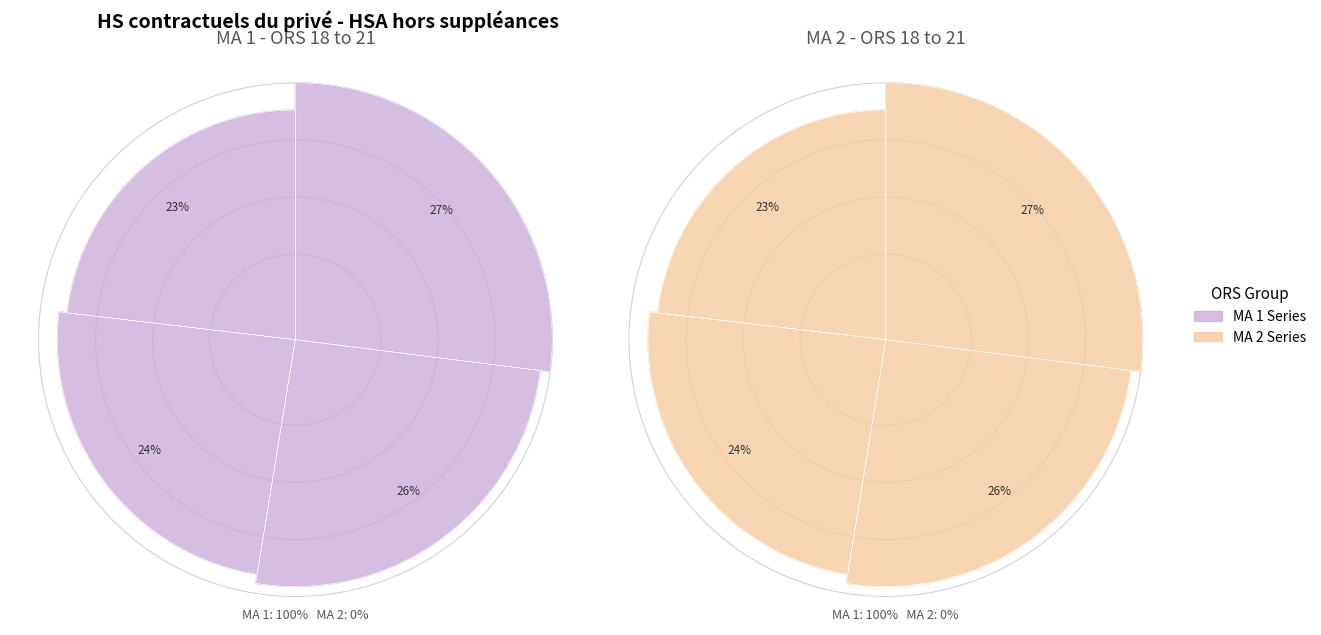

Which has a higher value, MA 2 - ORS 19 or MA 2 - ORS 20?

MA 2 - ORS 19